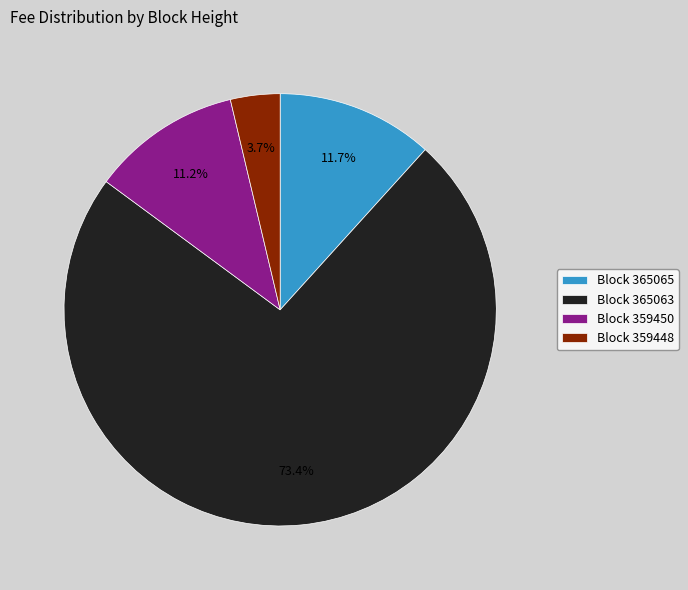

Is there any slice that represents more than half of the pie?

Yes